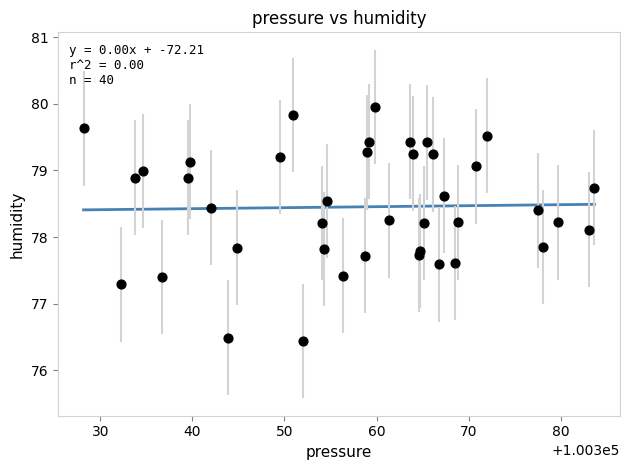

What is the range of X values (max minus min)?

55.5